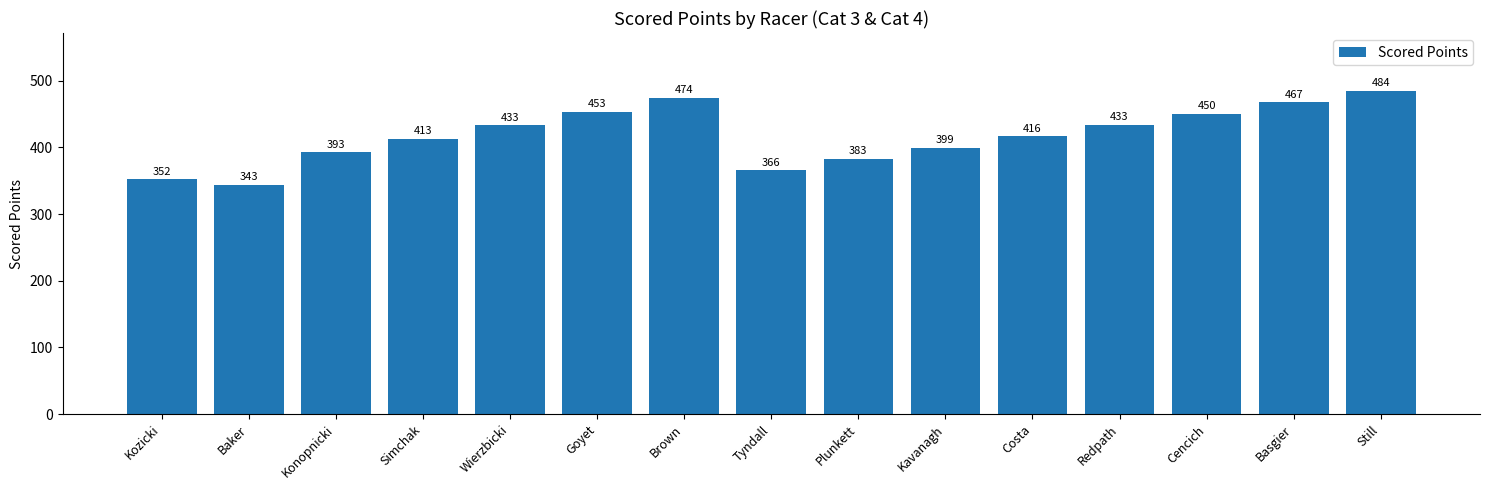

The value at Costa is 416.4. True or false?

True